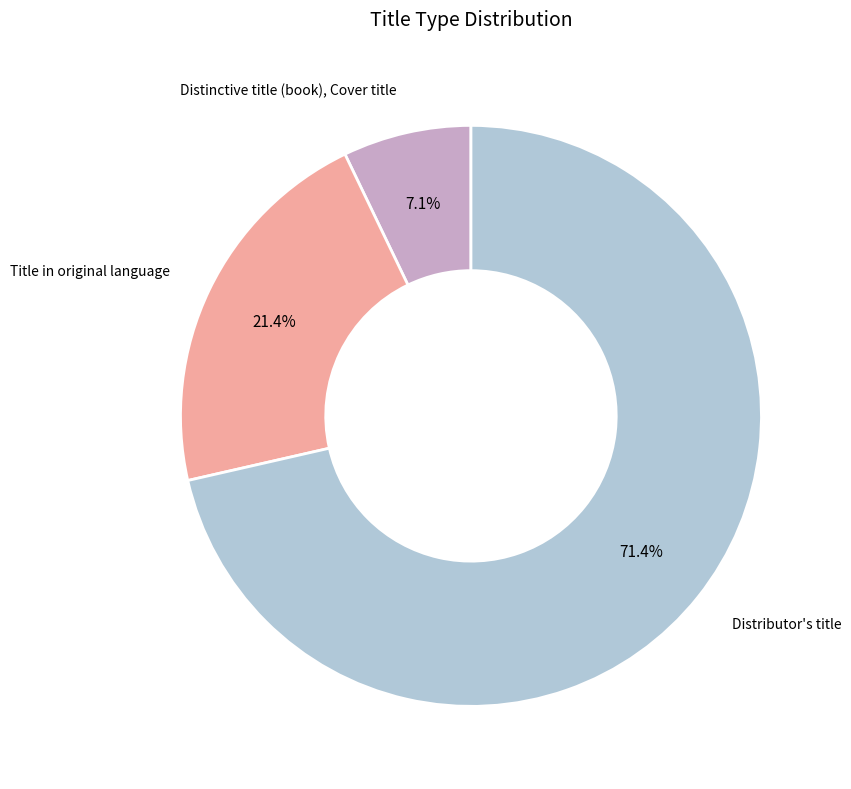

Which has a higher value, Title in original language or Distributor's title?

Distributor's title